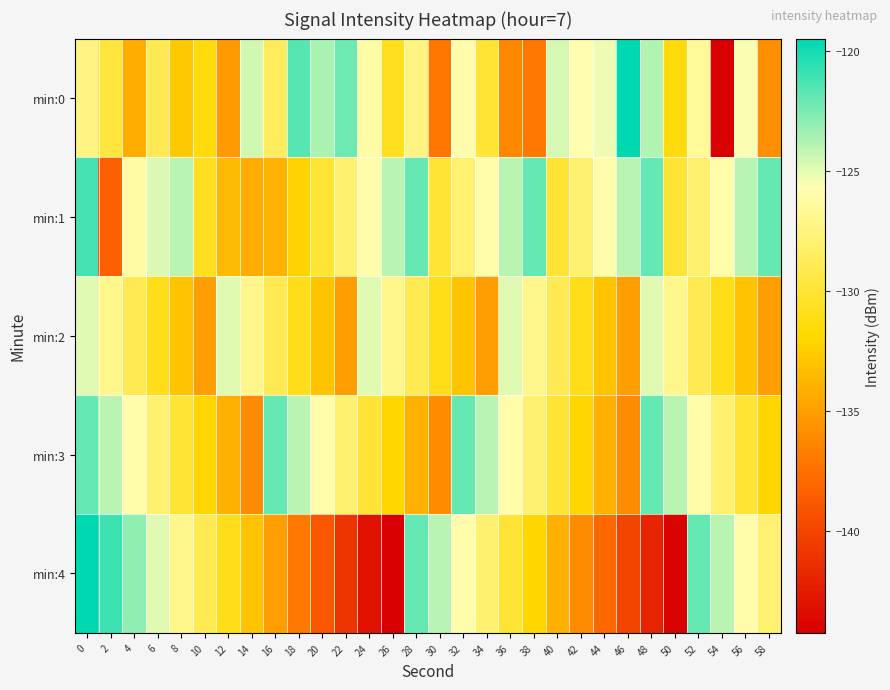

Which category has the lowest value across all series?

54